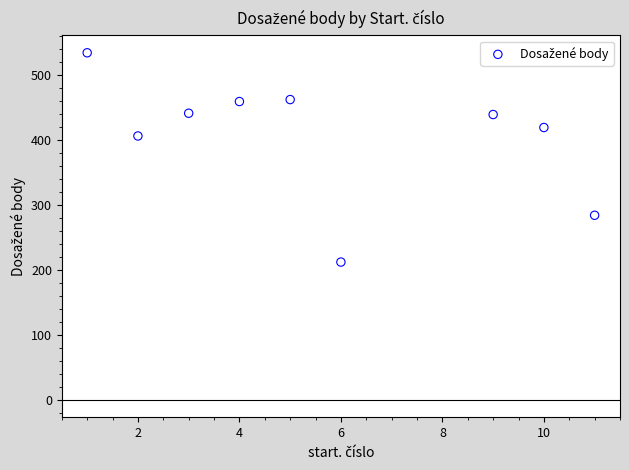

What Y value in the scatter plot is closest to 373?

406